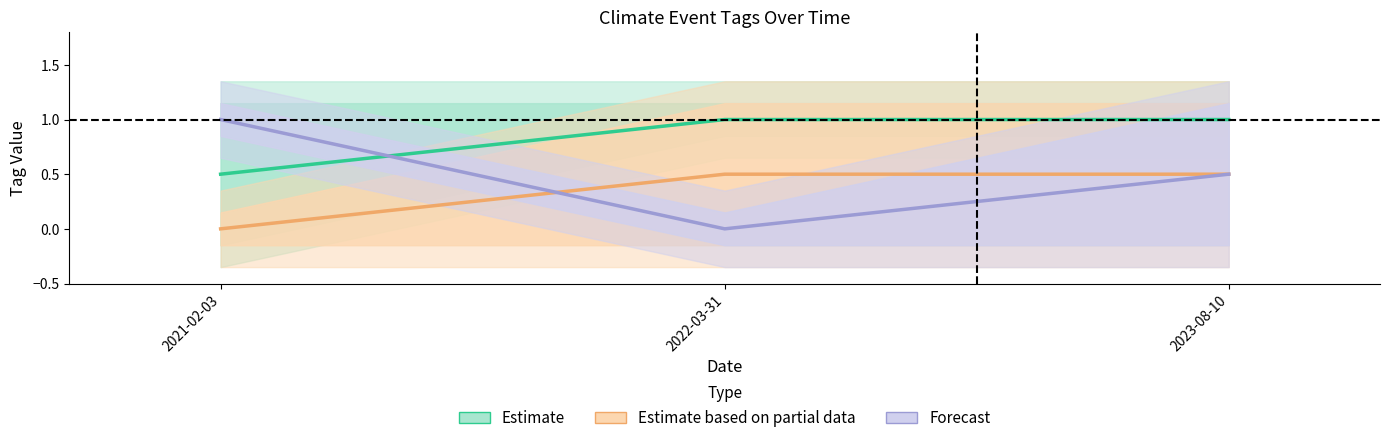

Between 2021-02-03 and 2023-08-10, which is larger?

2023-08-10